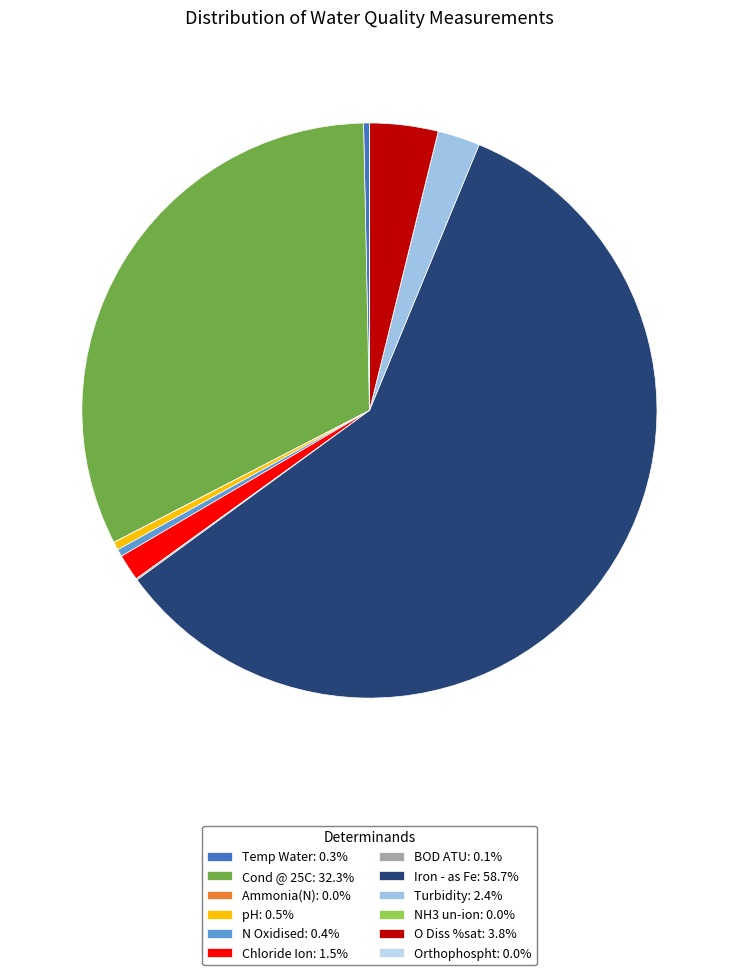

To the nearest percent, what is the difference between the largest and smallest slice percentages?

59%